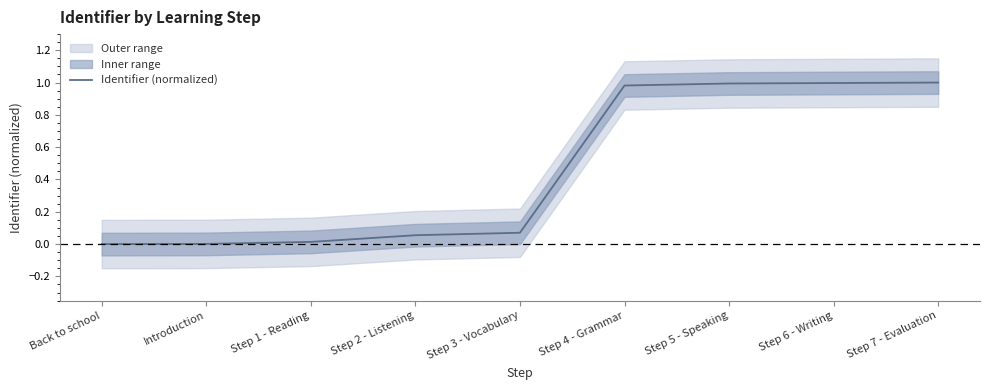

True or false: the data has more than 2 interior local peaks.

False